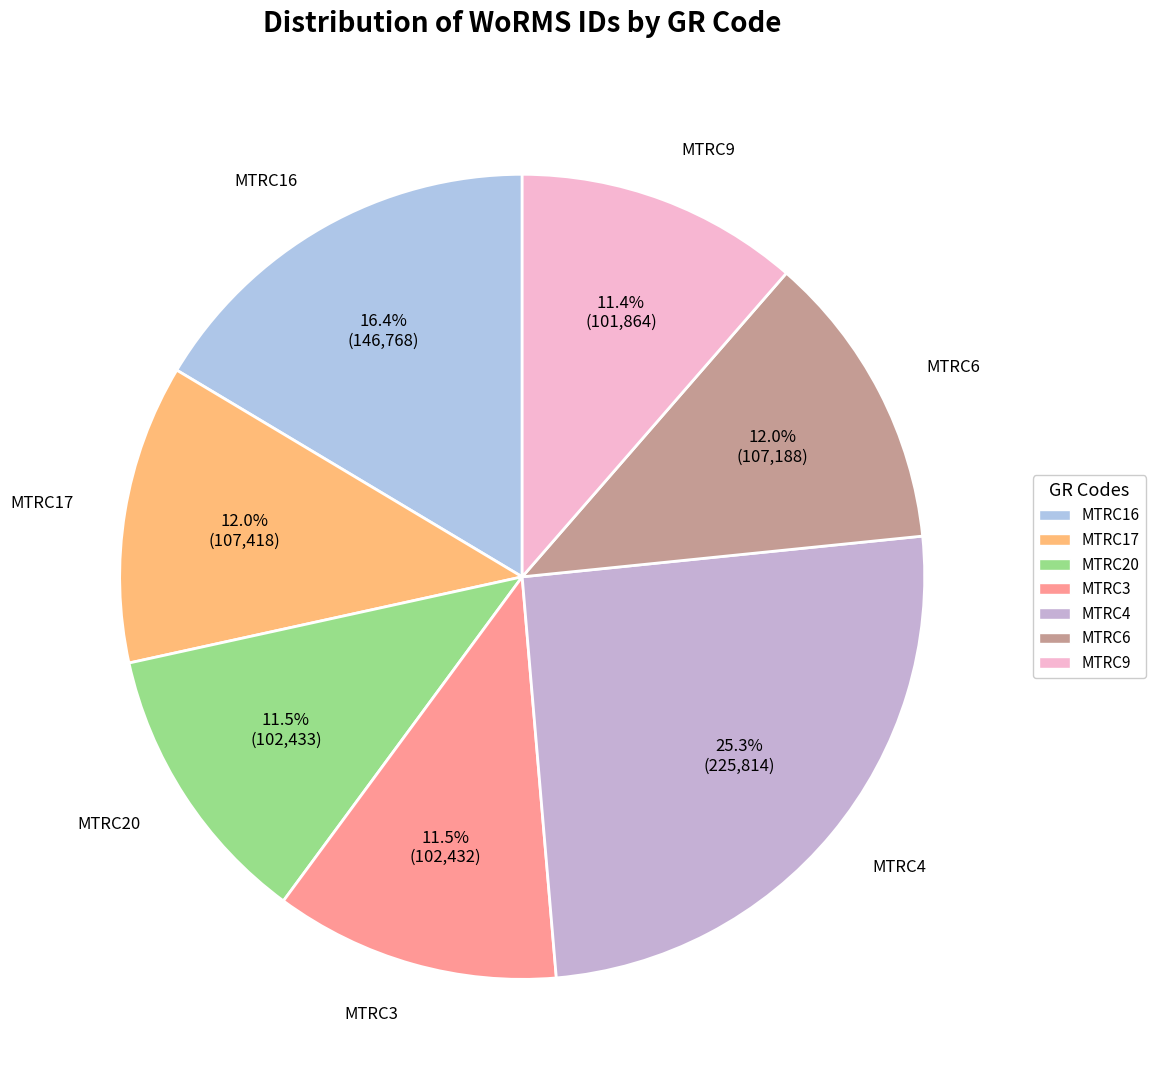

Which slice is the largest?

MTRC4